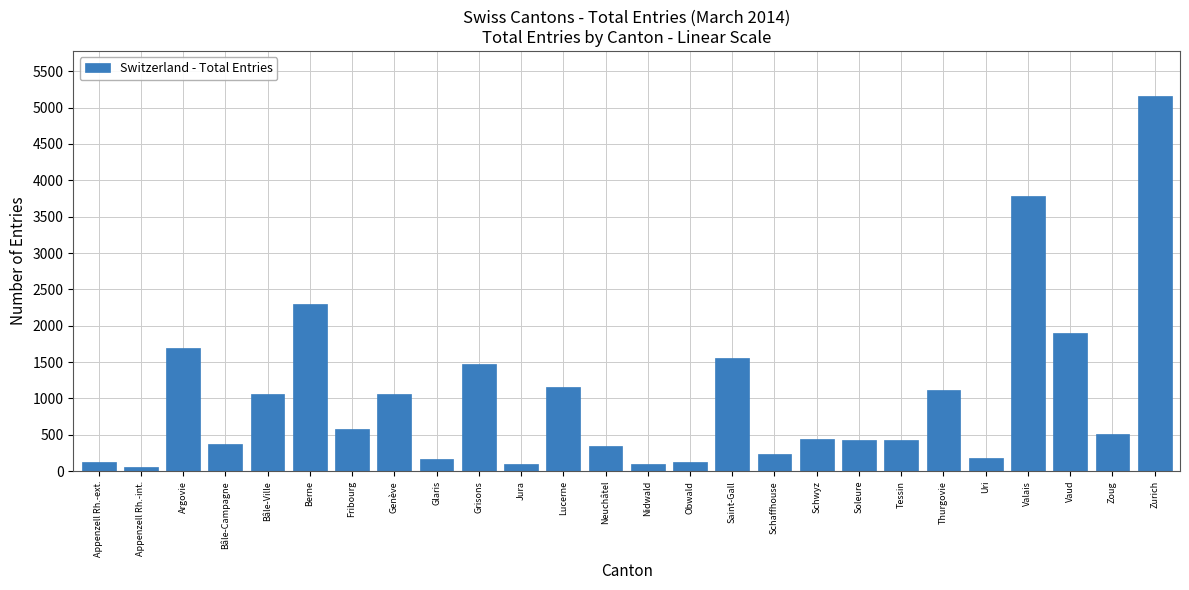

Which label corresponds to the largest value in the chart?

Zurich